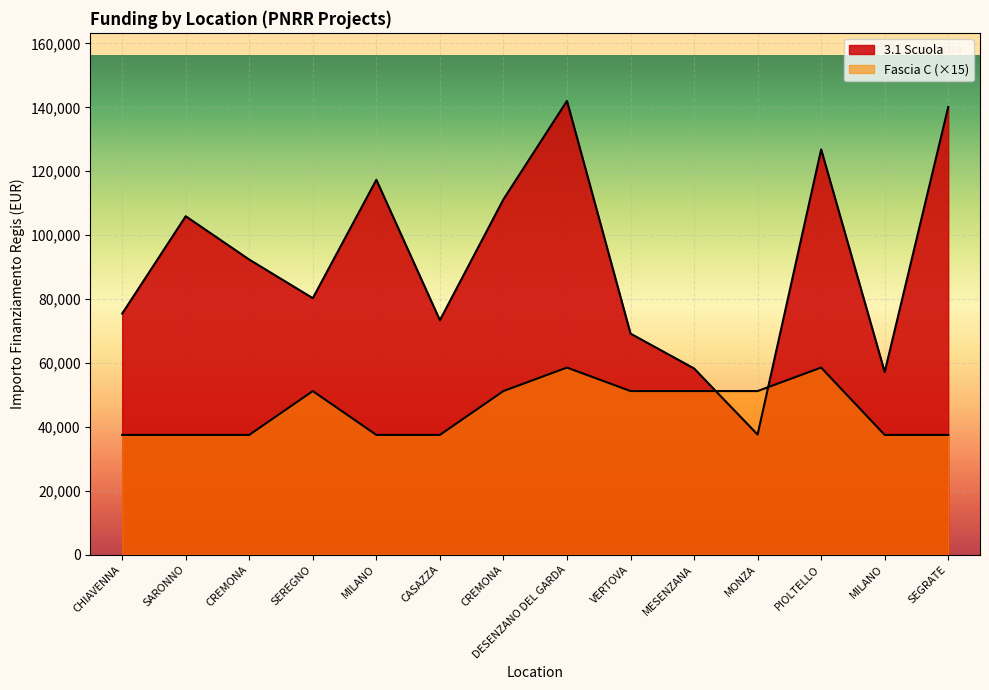

Which has a higher value, SEGRATE or MONZA?

SEGRATE